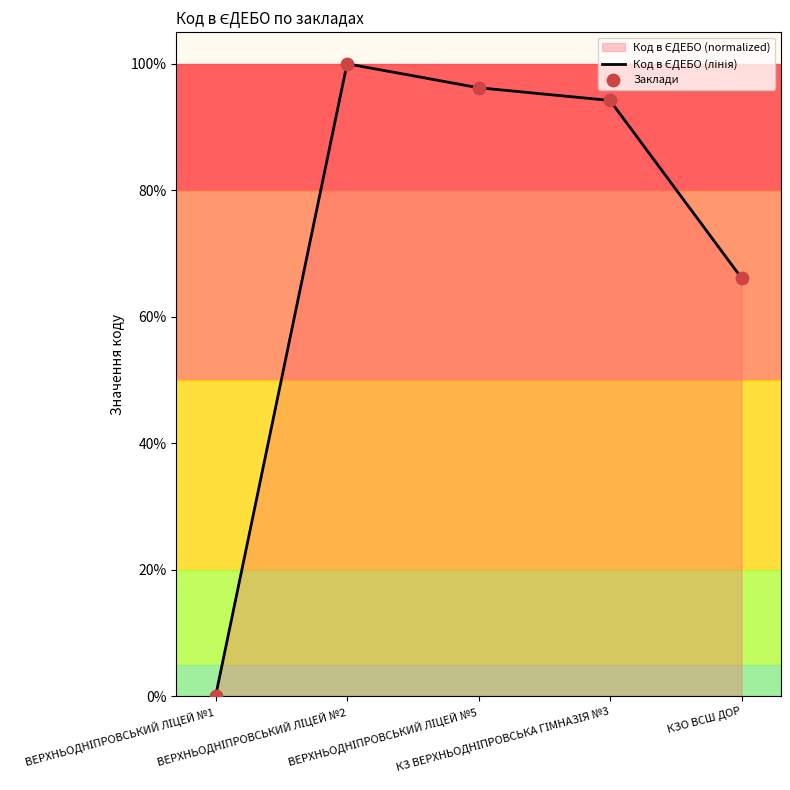

Which series contains the highest Y value?

Код в ЄДЕБО (лінія)